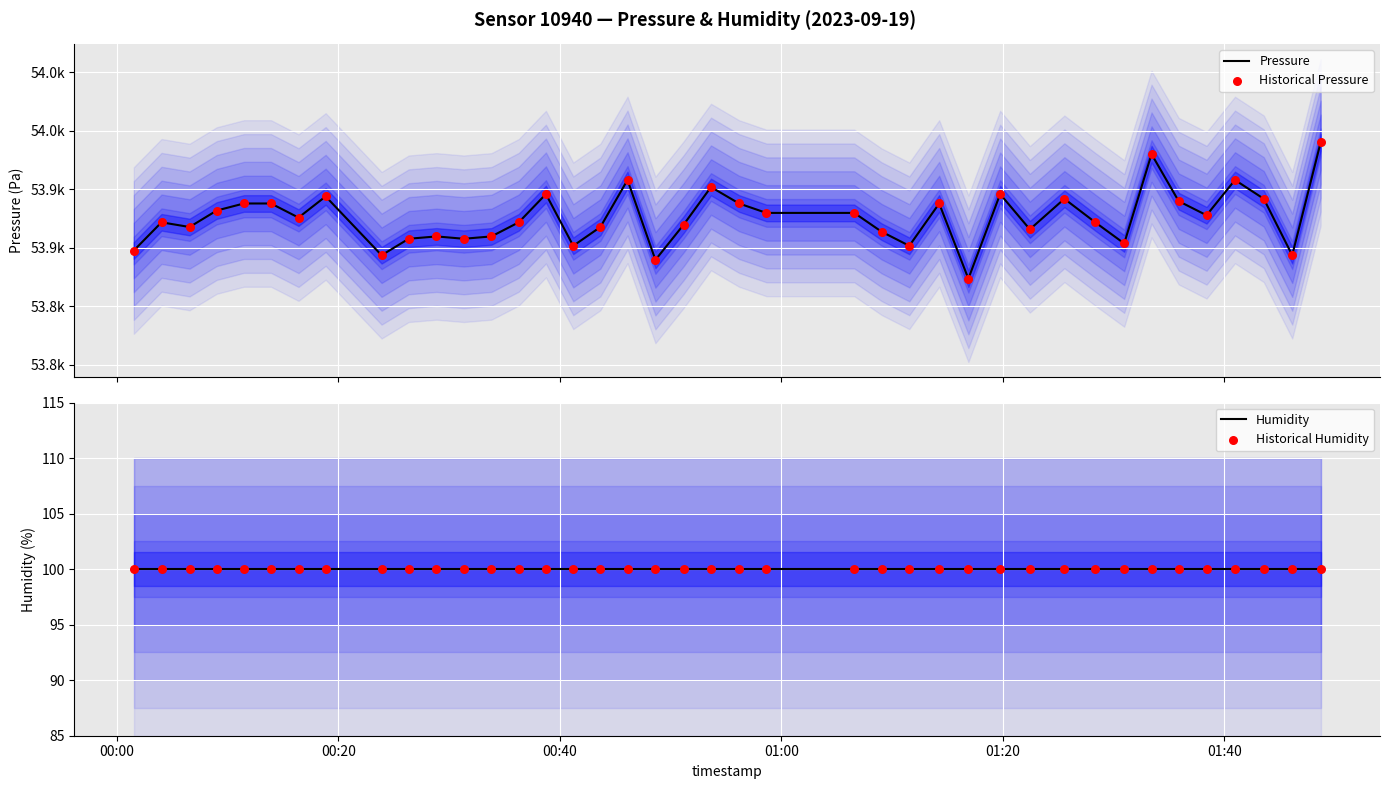

Which series contains the lowest Y value?

Humidity